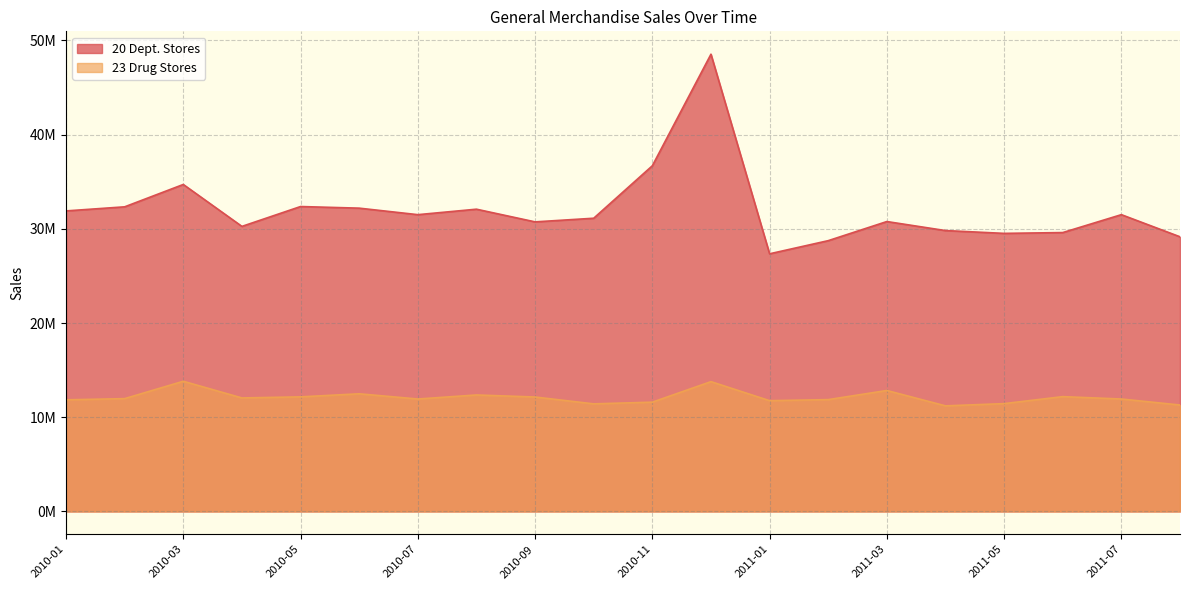

The value of 20 Dept. Stores at 2010-09 is 30743553. True or false?

True